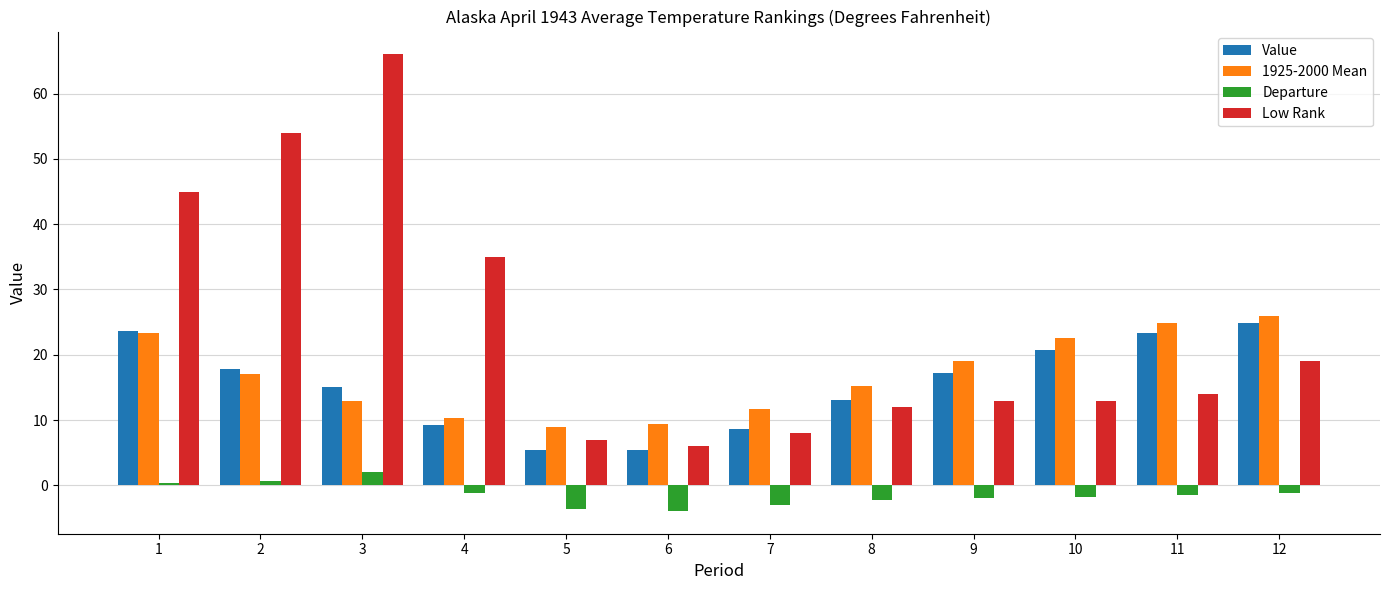

What is the spread (max minus min) of values at 6?

13.3